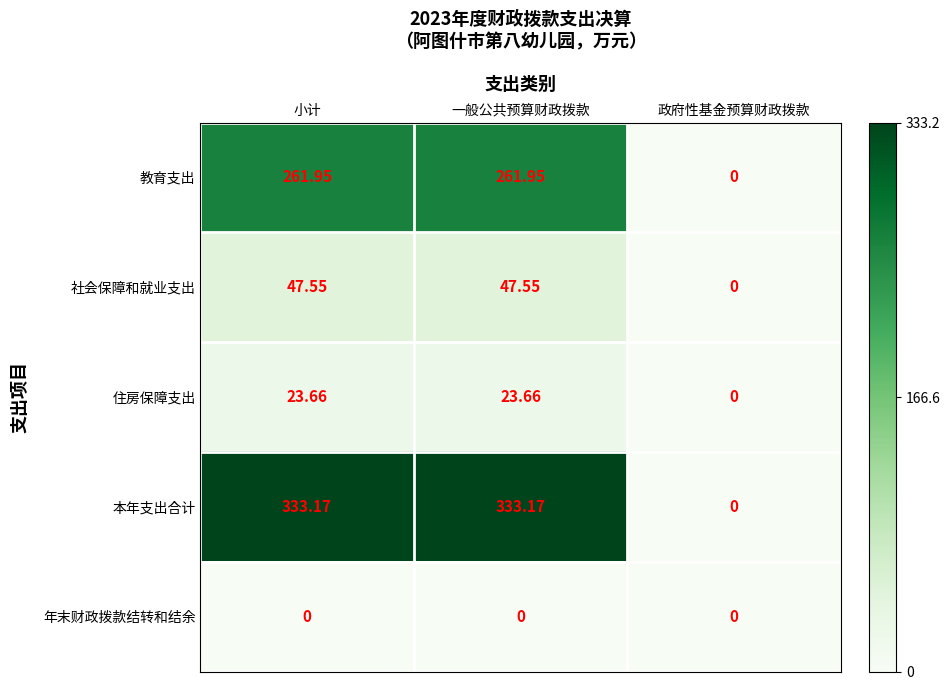

At which label is 社会保障和就业支出 closest to 23?

政府性基金预算财政拨款